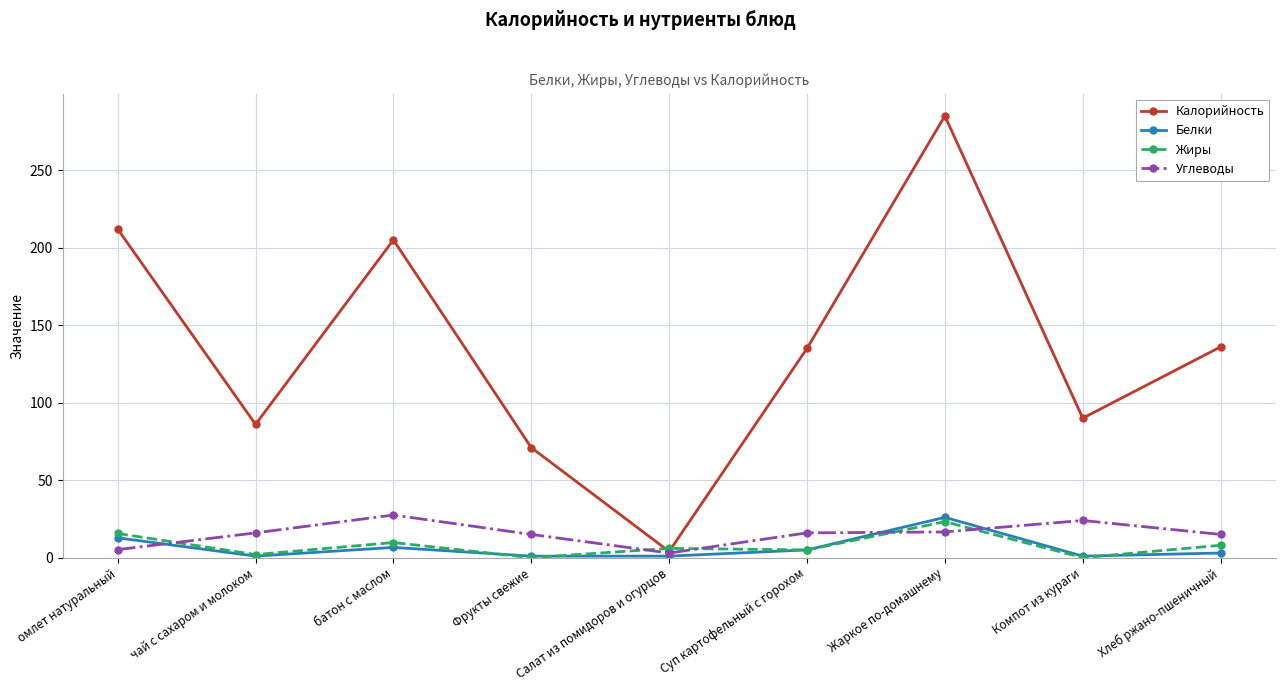

Which series ends up on top after the final intersection of Углеводы and Белки?

Углеводы